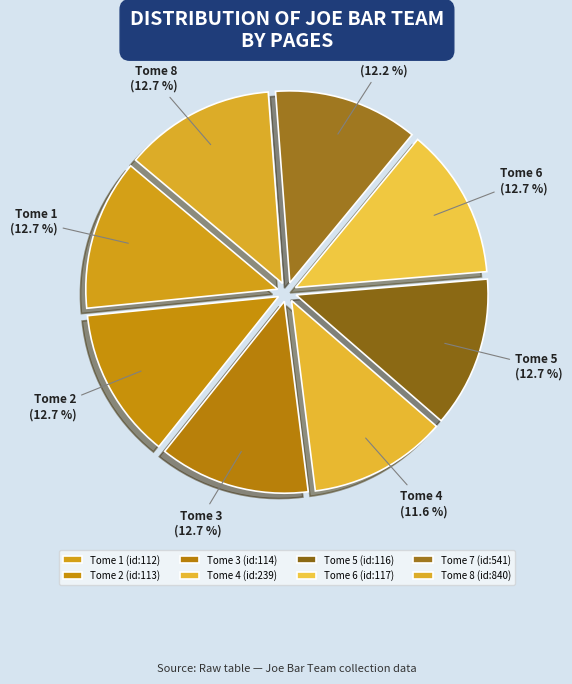

To the nearest percent, what is the difference between the largest and smallest slice percentages?

1%